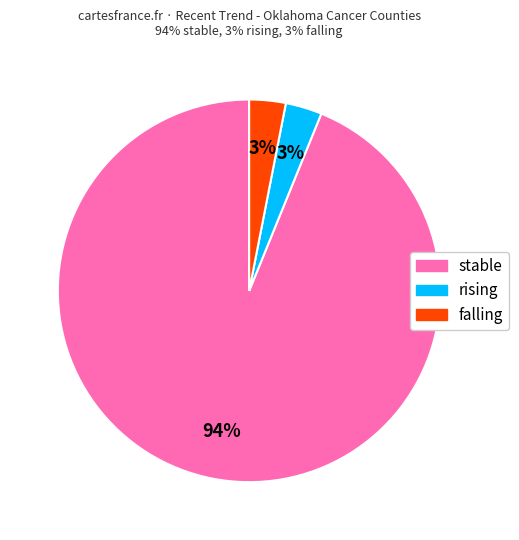

Which category accounts for the majority?

stable